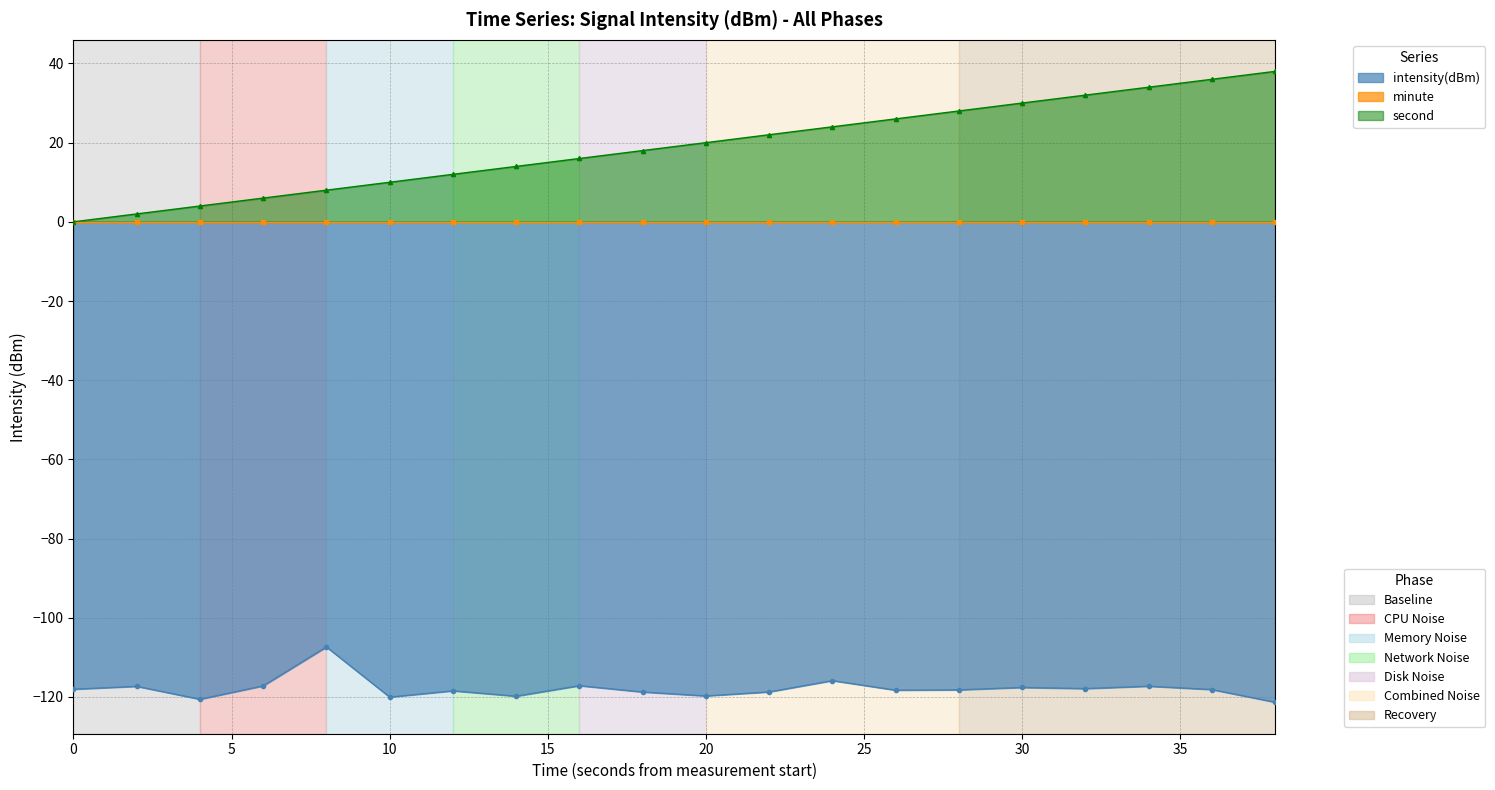

True or false: intensity(dBm) and second cross at least once.

False